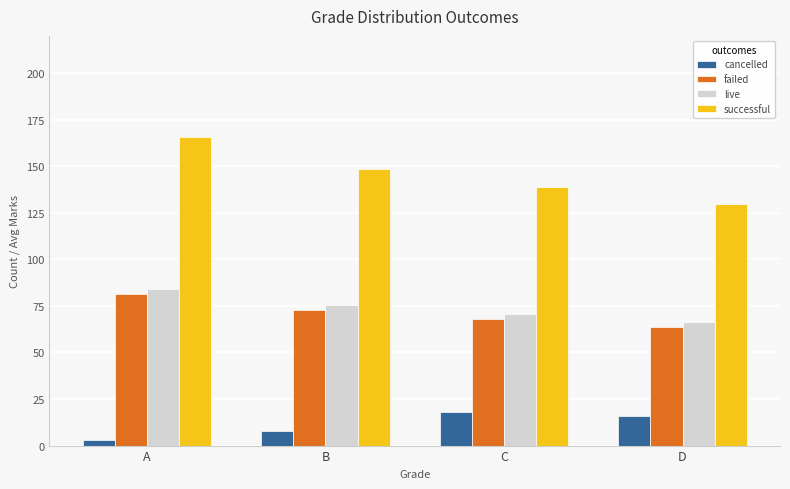

What is the total value across all series at B?

305.0